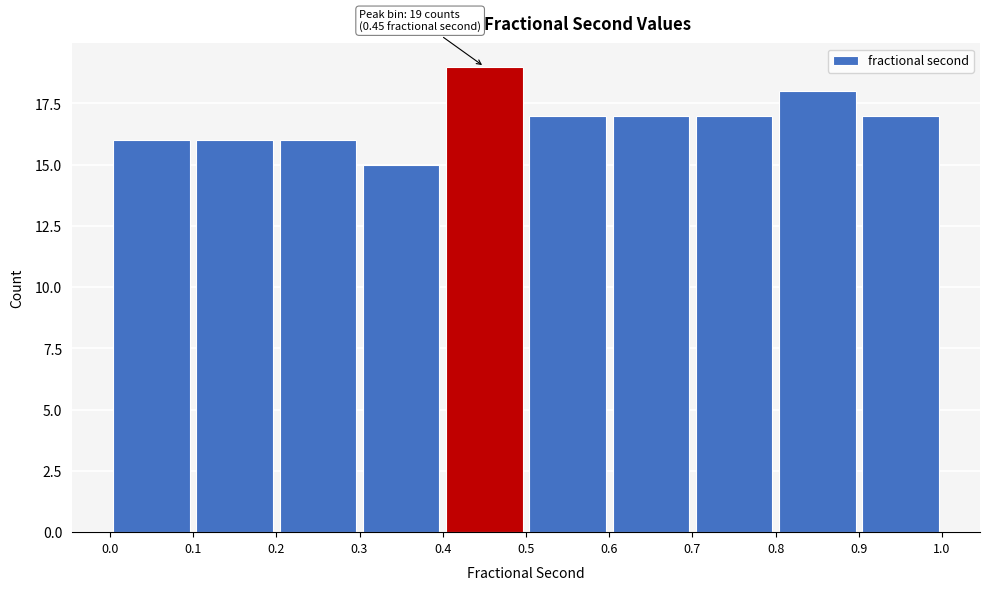

Over which range of the x-axis is the bar tallest?

0.4 to 0.5